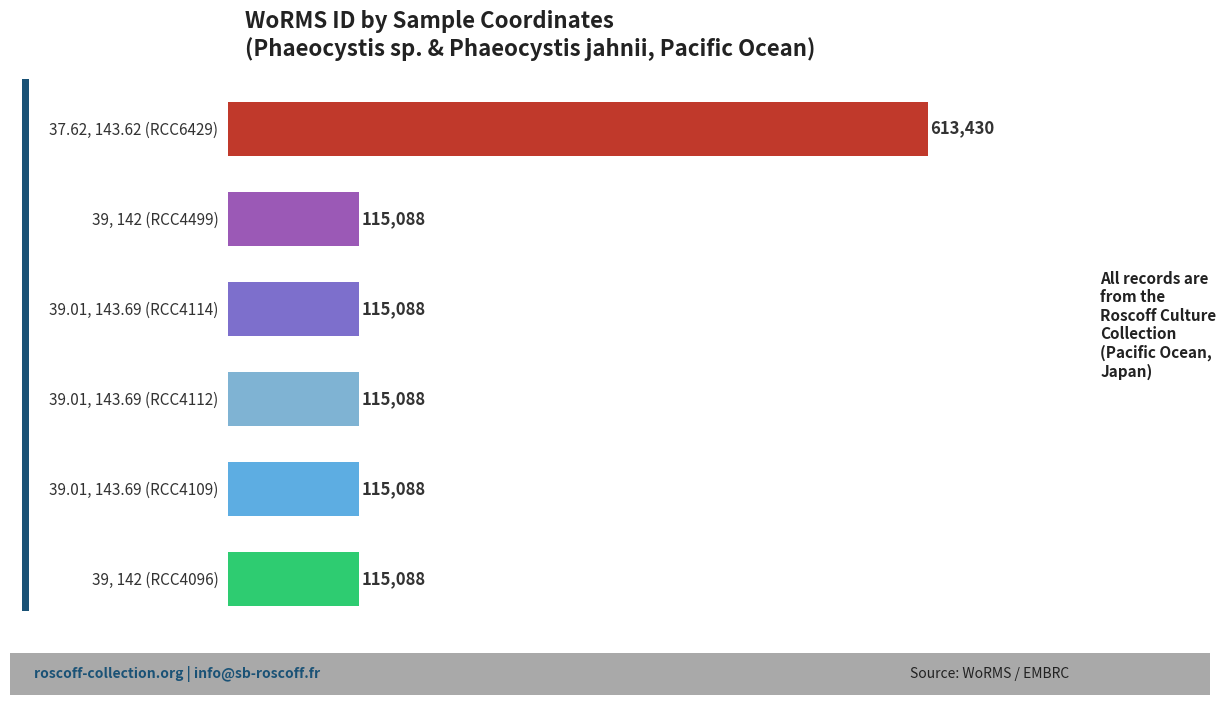

What is the greatest value displayed?

613430